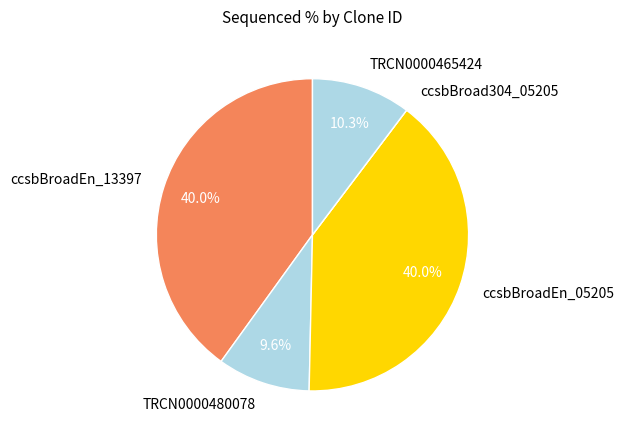

The TRCN0000465424 slice represents 10% of the pie. True or false?

True